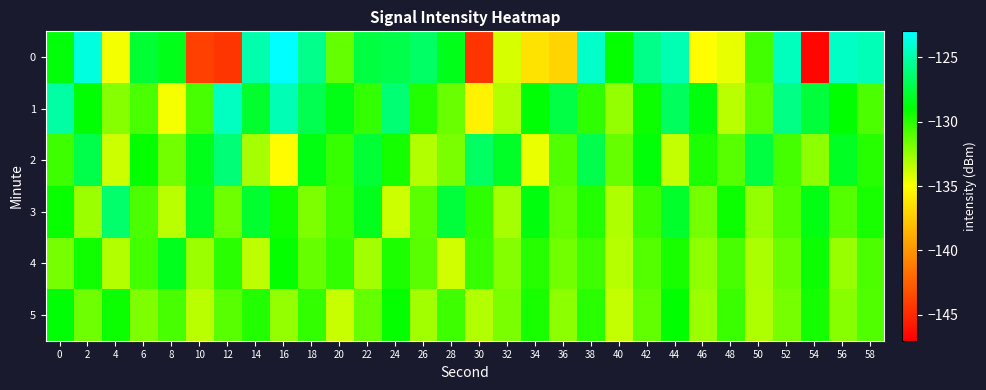

Reading right to left, what are all the values shown in this chart?

0: 58=-124.7	56=-124.4	54=-146.6	52=-124.6	50=-130.6	48=-134.5	46=-135.0	44=-124.8	42=-125.8	40=-129.1	38=-124.3	36=-137.0	34=-136.3	32=-134.0	30=-144.5	28=-128.4	26=-126.6	24=-127.3	22=-127.5	20=-131.4	18=-125.8	16=-123.0	14=-125.0	12=-144.5	10=-143.9	8=-128.4	6=-127.8	4=-134.7	2=-123.8	0=-128.8
1: 58=-130.8	56=-129.0	54=-127.6	52=-125.9	50=-131.2	48=-133.4	46=-128.7	44=-126.8	42=-129.3	40=-132.5	38=-130.1	36=-127.4	34=-128.9	32=-133.2	30=-135.6	28=-131.5	26=-129.8	24=-126.3	22=-130.2	20=-128.5	18=-127.1	16=-124.7	14=-127.9	12=-124.5	10=-130.7	8=-134.8	6=-130.8	4=-132.2	2=-128.9	0=-125.1
2: 58=-129.9	56=-128.2	54=-132.3	52=-130.6	50=-127.5	48=-131.1	46=-129.7	44=-133.6	42=-128.8	40=-131.4	38=-127.2	36=-130.9	34=-134.5	32=-128.1	30=-126.7	28=-131.9	26=-133.2	24=-129.5	22=-127.8	20=-130.3	18=-128.6	16=-135.1	14=-132.9	12=-126.2	10=-128.4	8=-131.7	6=-129.1	4=-133.8	2=-127.3	0=-130.5
3: 58=-129.6	56=-131.0	54=-128.6	52=-130.9	50=-132.5	48=-129.3	46=-131.8	44=-128.0	42=-130.4	40=-133.1	38=-129.8	36=-131.3	34=-128.7	32=-132.9	30=-130.1	28=-127.6	26=-131.2	24=-133.8	22=-128.3	20=-130.5	18=-132.0	16=-129.4	14=-127.9	12=-131.6	10=-128.1	8=-133.4	6=-130.8	4=-126.5	2=-132.7	0=-129.2
4: 58=-130.8	56=-132.6	54=-129.3	52=-131.5	50=-133.0	48=-130.7	46=-132.4	44=-129.6	42=-131.0	40=-133.3	38=-130.5	36=-131.7	34=-129.9	32=-132.1	30=-130.3	28=-133.9	26=-131.1	24=-129.7	22=-132.8	20=-130.2	18=-131.4	16=-129.1	14=-133.5	12=-130.0	10=-132.7	8=-128.3	6=-130.6	4=-133.2	2=-129.4	0=-131.8
5: 58=-130.9	56=-132.2	54=-129.5	52=-131.8	50=-133.1	48=-130.4	46=-132.7	44=-129.0	42=-131.3	40=-133.6	38=-130.0	36=-132.3	34=-129.6	32=-131.9	30=-133.2	28=-130.5	26=-132.8	24=-129.1	22=-131.4	20=-133.7	18=-130.2	16=-132.5	14=-129.8	12=-131.1	10=-133.4	8=-130.7	6=-132.0	4=-129.3	2=-131.6	0=-128.9